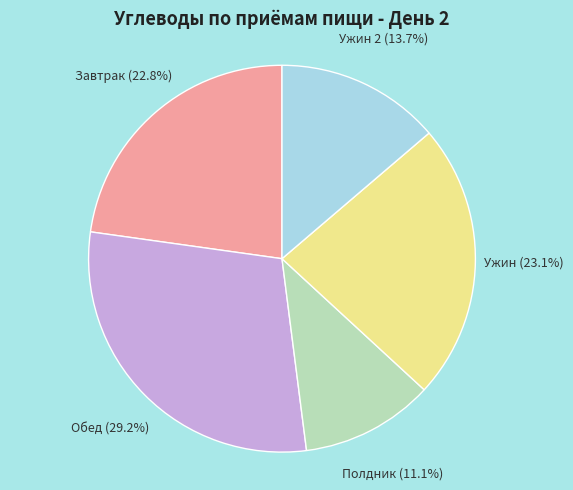

Is it true that Ужин 2 is 23% of the pie?

False